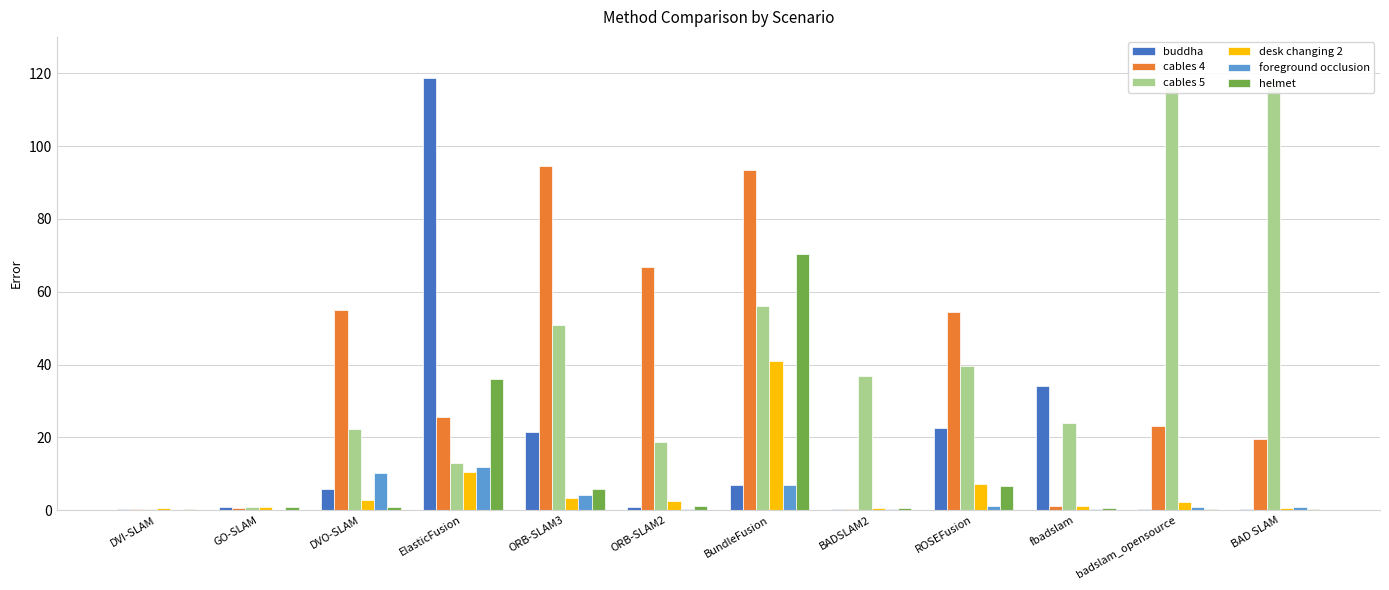

Count the number of categories in the chart.

12